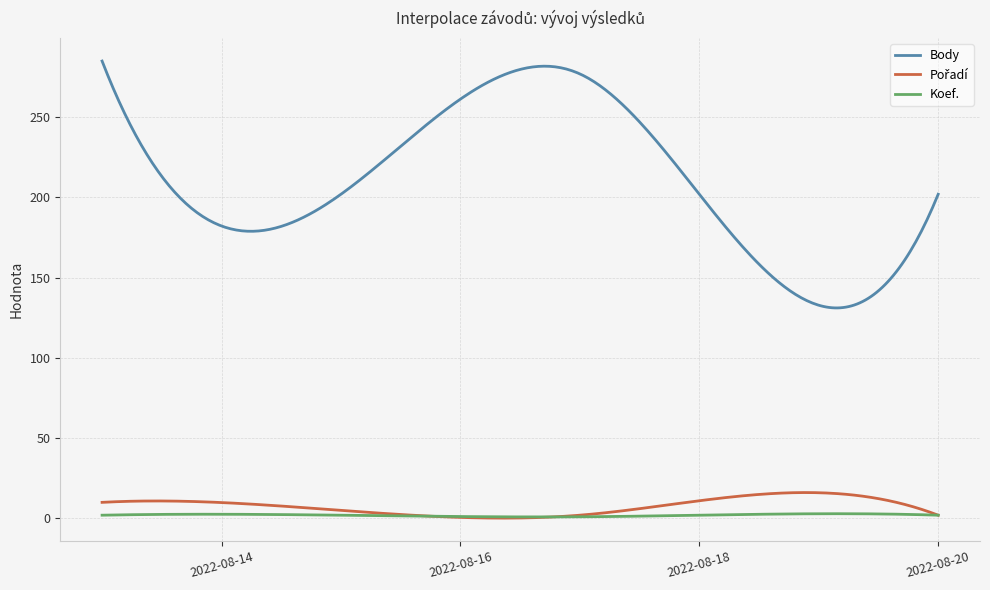

What is the difference between the maximum and minimum values in the Body series?

153.8